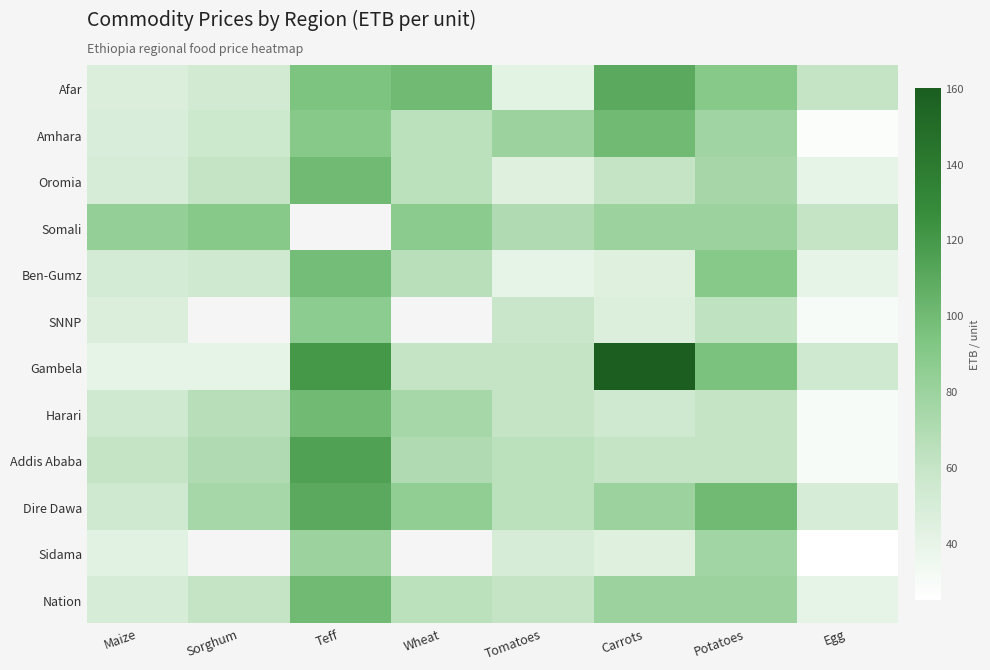

List the series in order of their peak value, lowest first.

Sidama, SNNP, Somali, Ben-Gumz, Amhara, Oromia, Harari, Nation, Afar, Dire Dawa, Addis Ababa, Gambela